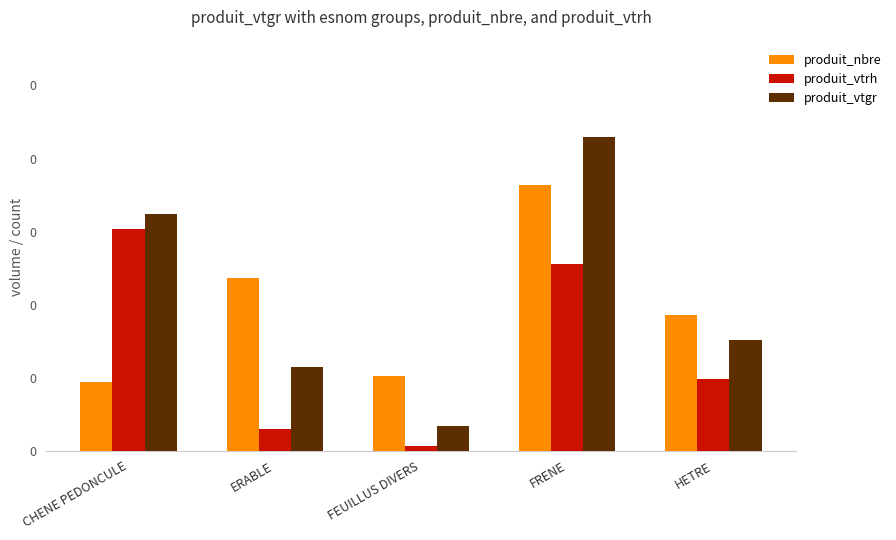

What is the difference between the highest and lowest values at ERABLE?

103.0